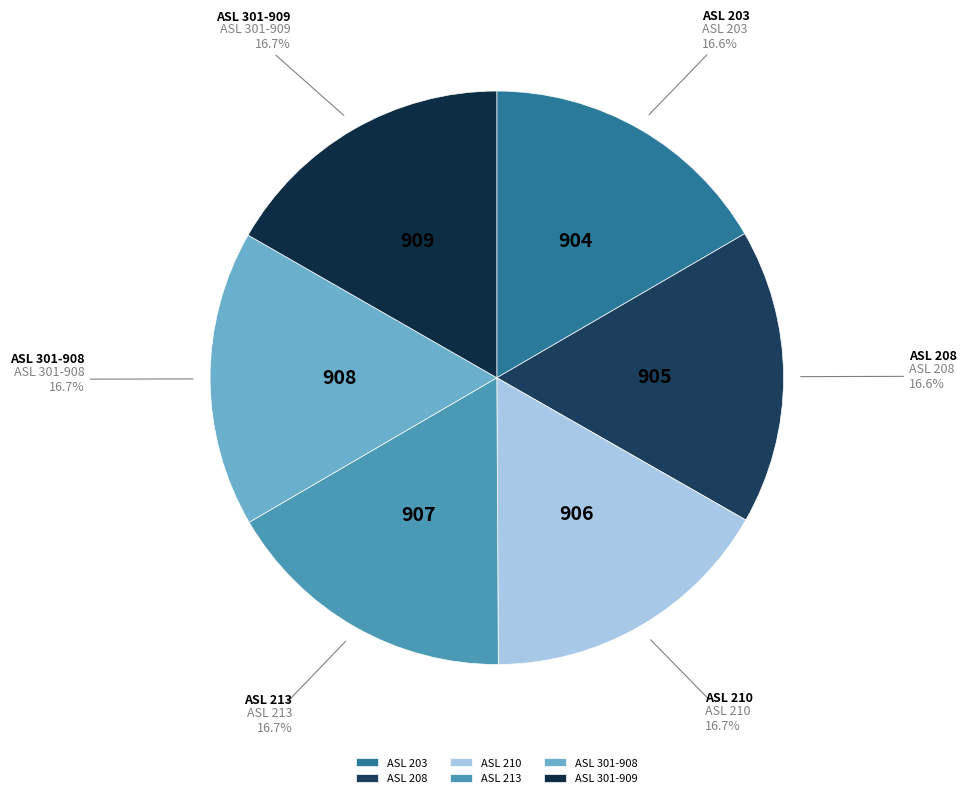

Combined, do ASL 301-908 and ASL 203 account for over 50%?

No